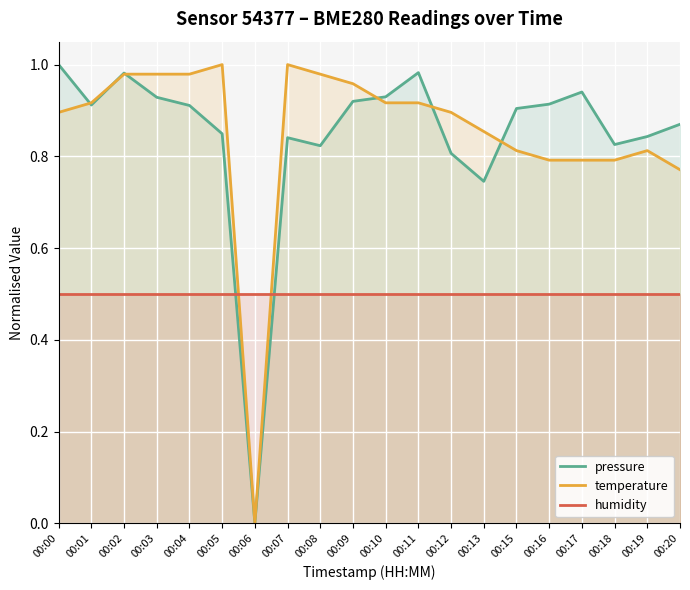

Which has a higher value, 00:15 or 00:01?

00:01